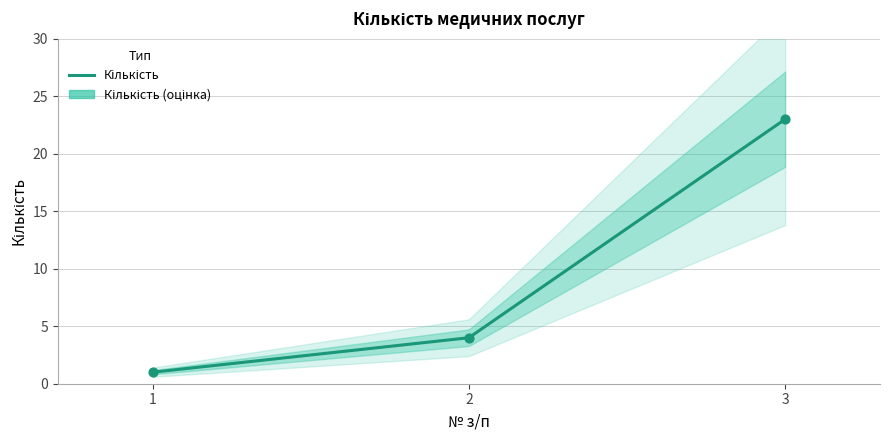

What is the change in value from 1 to 2?

+3